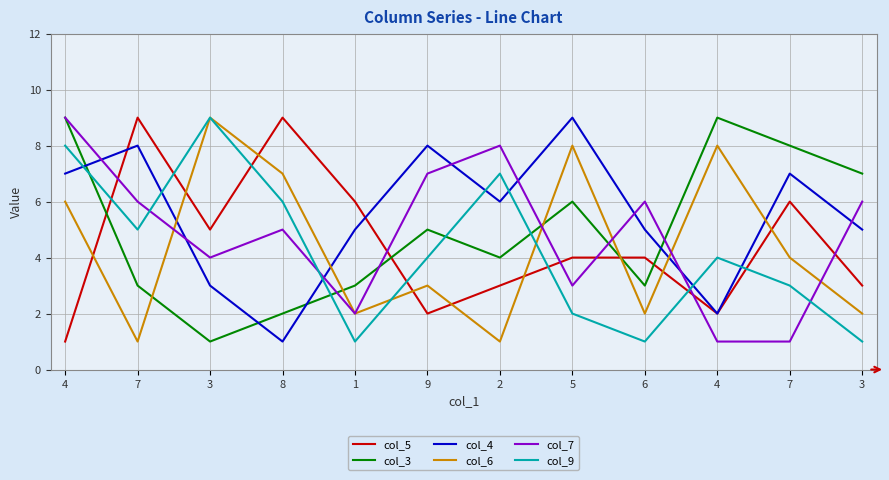

Rank the series at 3 from highest to lowest value.

col_6, col_9, col_5, col_7, col_4, col_3